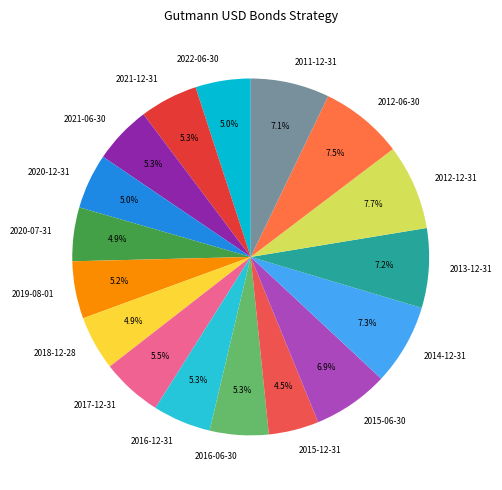

Is there a majority slice in this chart?

No